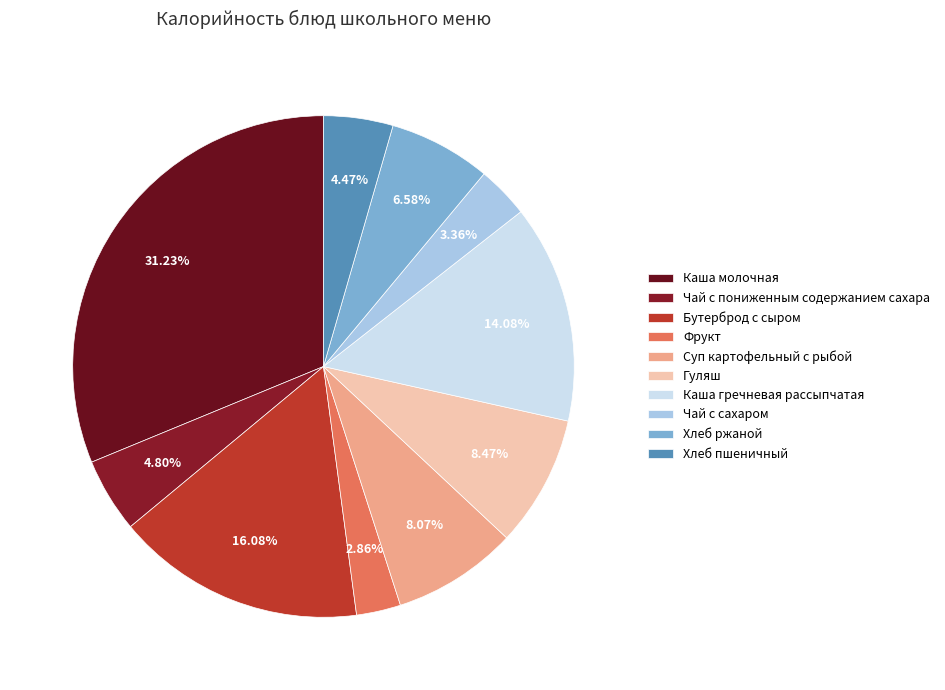

Is it true that Гуляш is 8% of the pie?

True